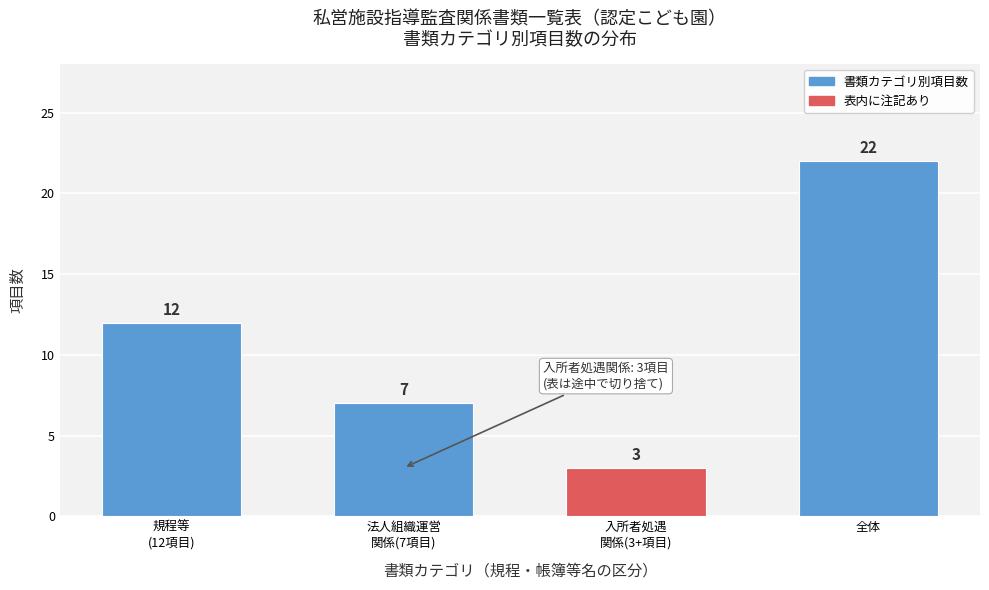

Reading left to right, transcribe all the data shown in this chart.

12	7	3	22